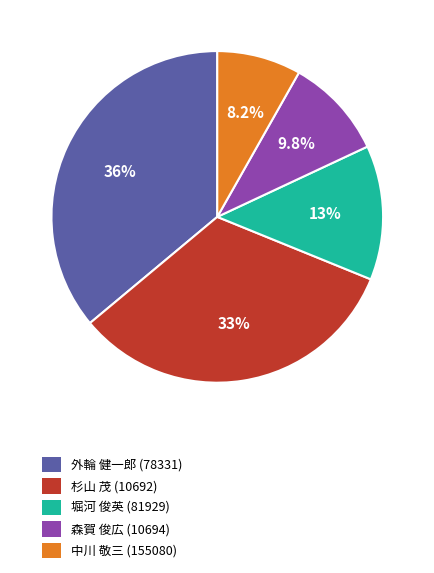

To the nearest percent, what is the difference between the largest and smallest slice percentages?

28%